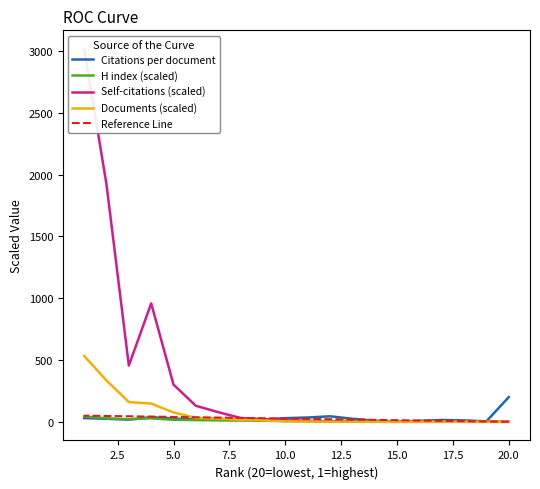

Count the number of categories in the chart.

20